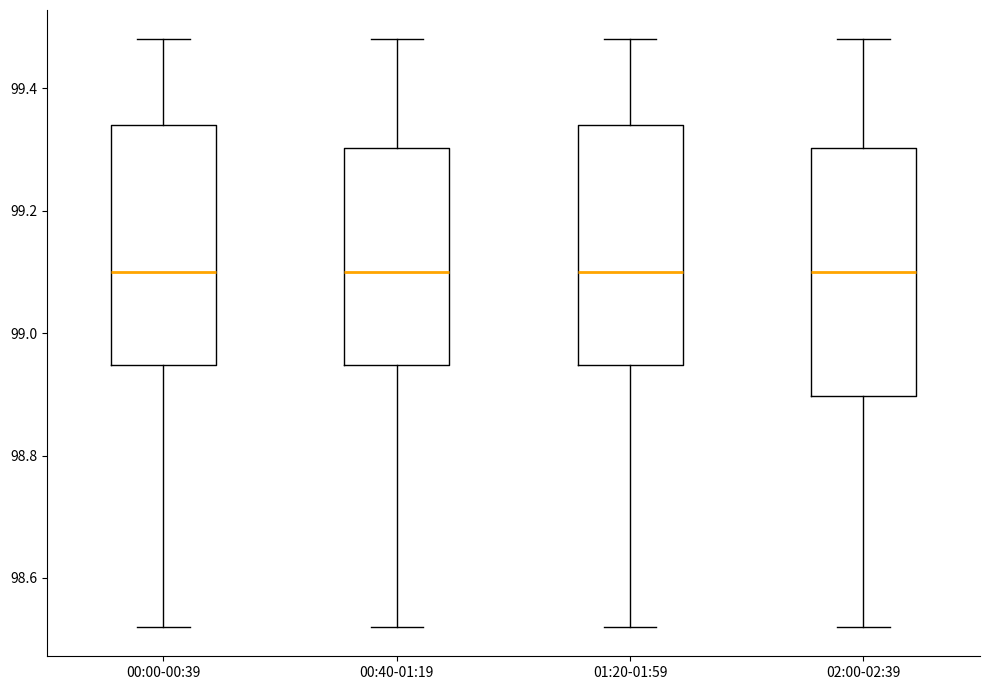

Where does the lower whisker of the box for 02:00-02:39 end on the y-axis? The values are not printed on the chart, so give them approximately, as read against the axis.

98.52